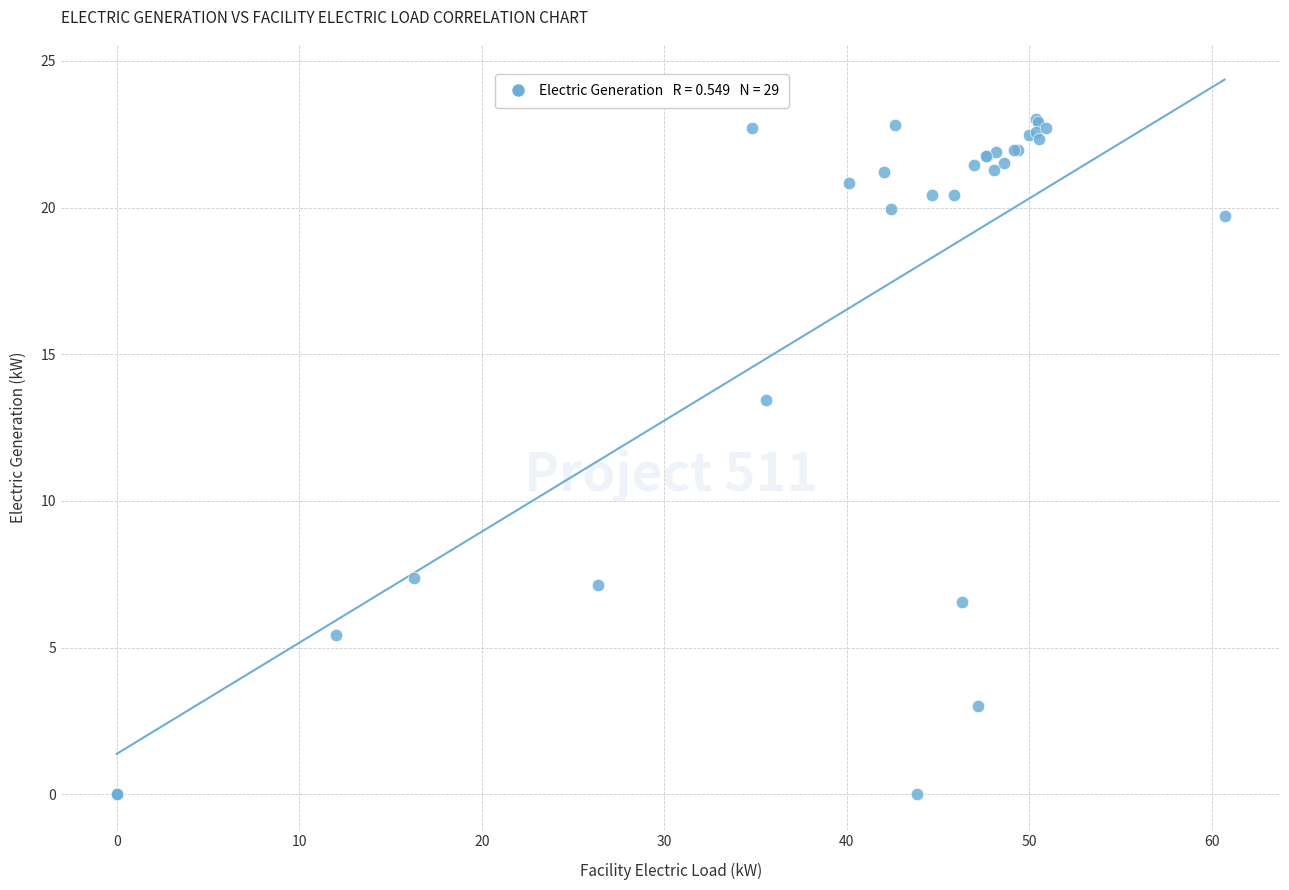

What Y value in the scatter plot is closest to 11?

13.4